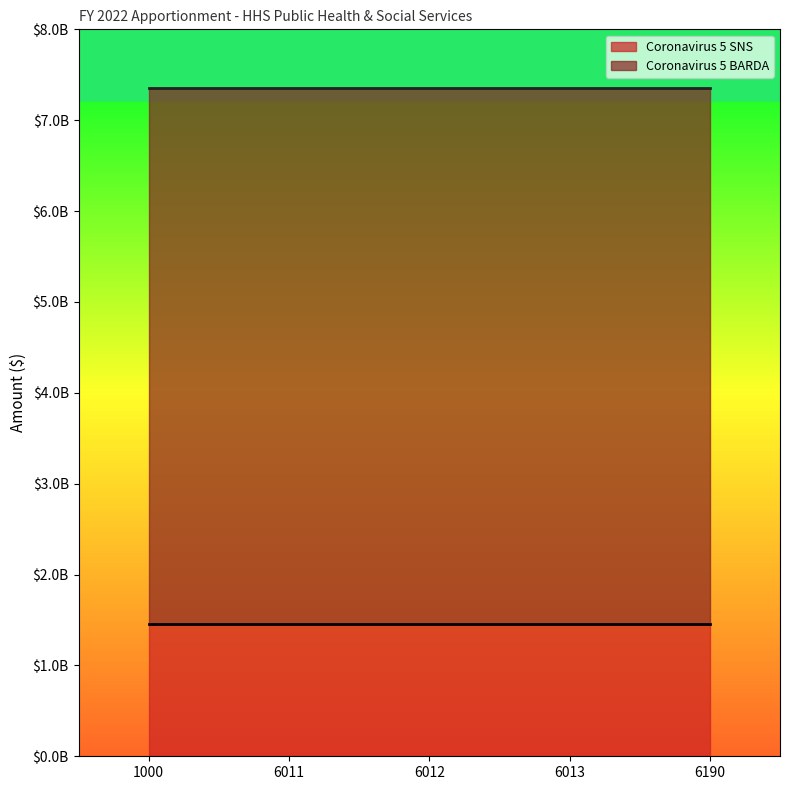

The value of Coronavirus 5 SNS at 6011 is 1452359622. True or false?

True